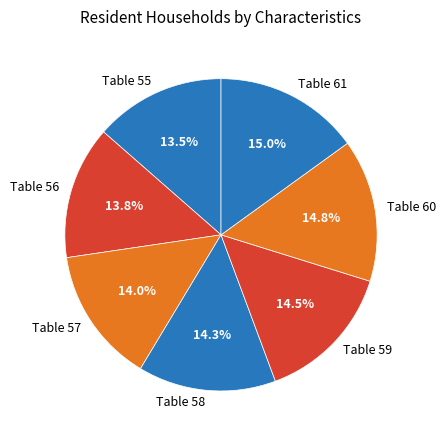

Which has a higher value, Table 59 or Table 56?

Table 59